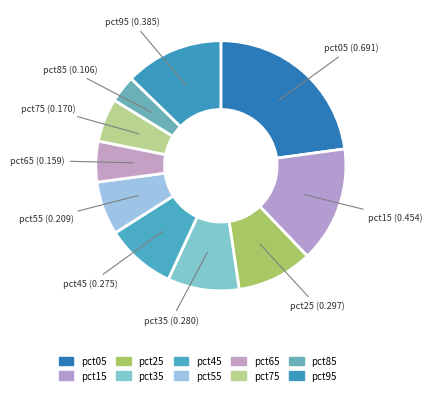

Which slice is the smallest?

pct85